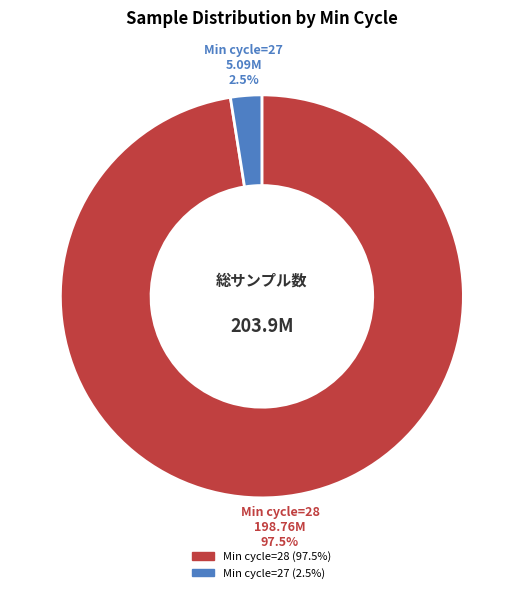

How many slices are in this pie chart?

2